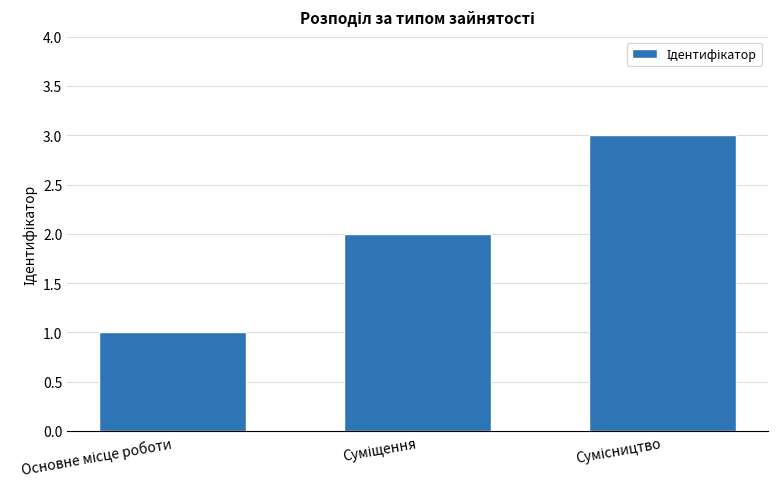

What is the sum of all values?

6